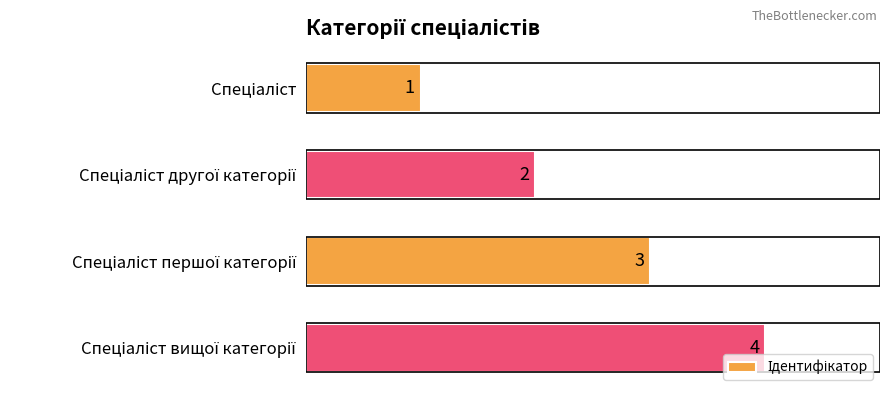

Are the bars grouped side by side (vs. stacked)?

No